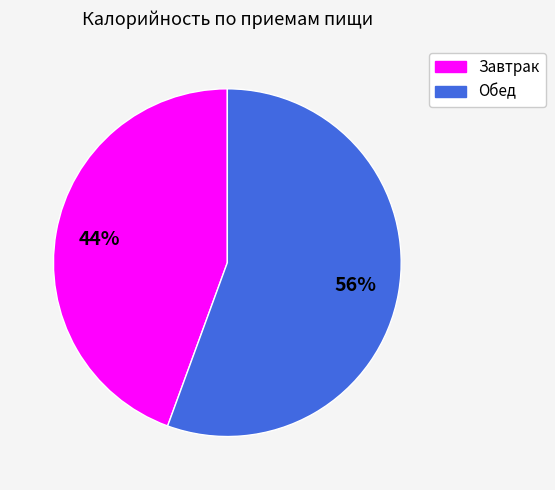

To the nearest percent, what is the average slice percentage?

50%